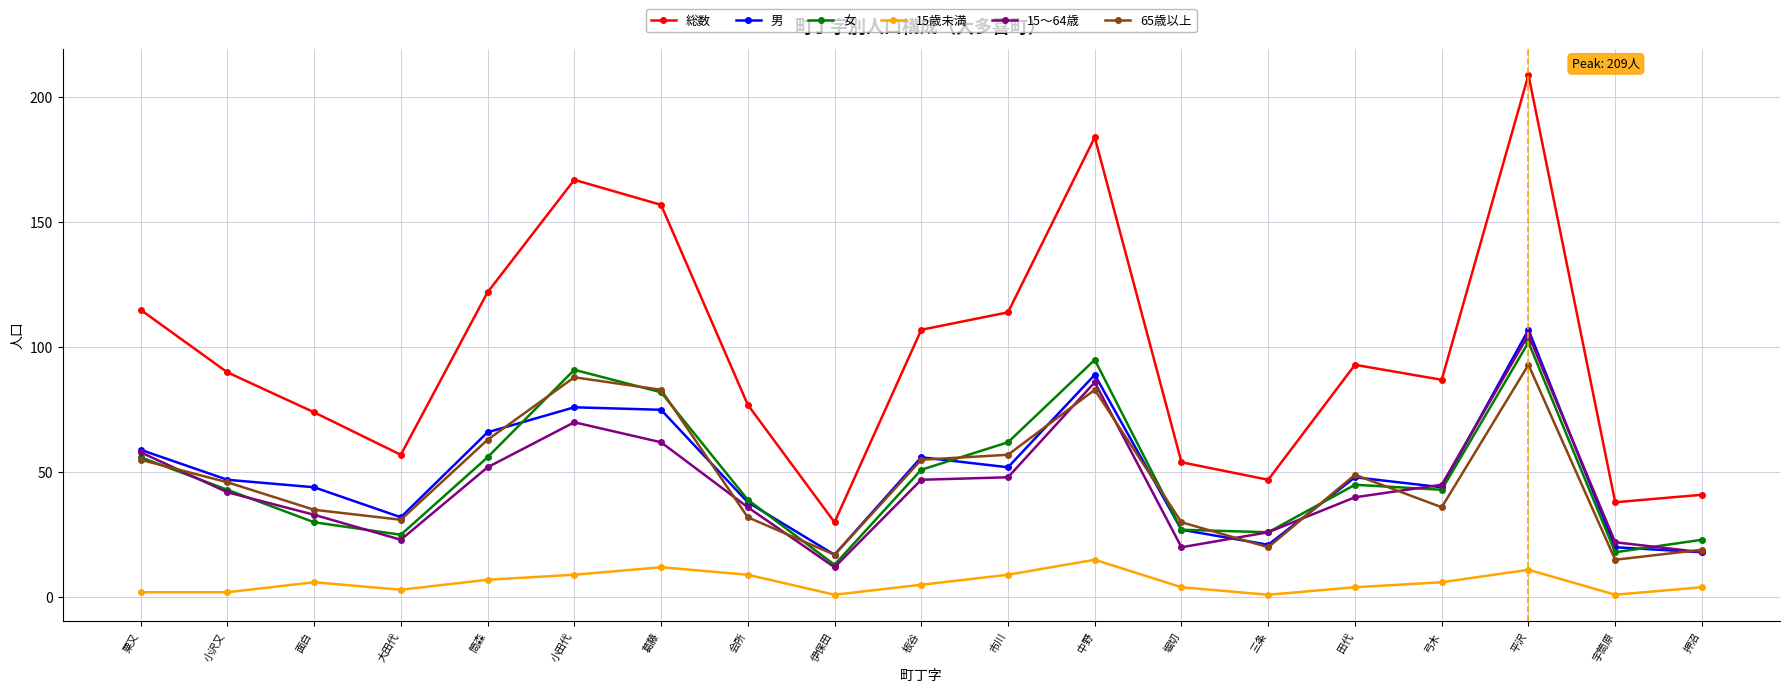

Which series has the largest total across all categories?

総数